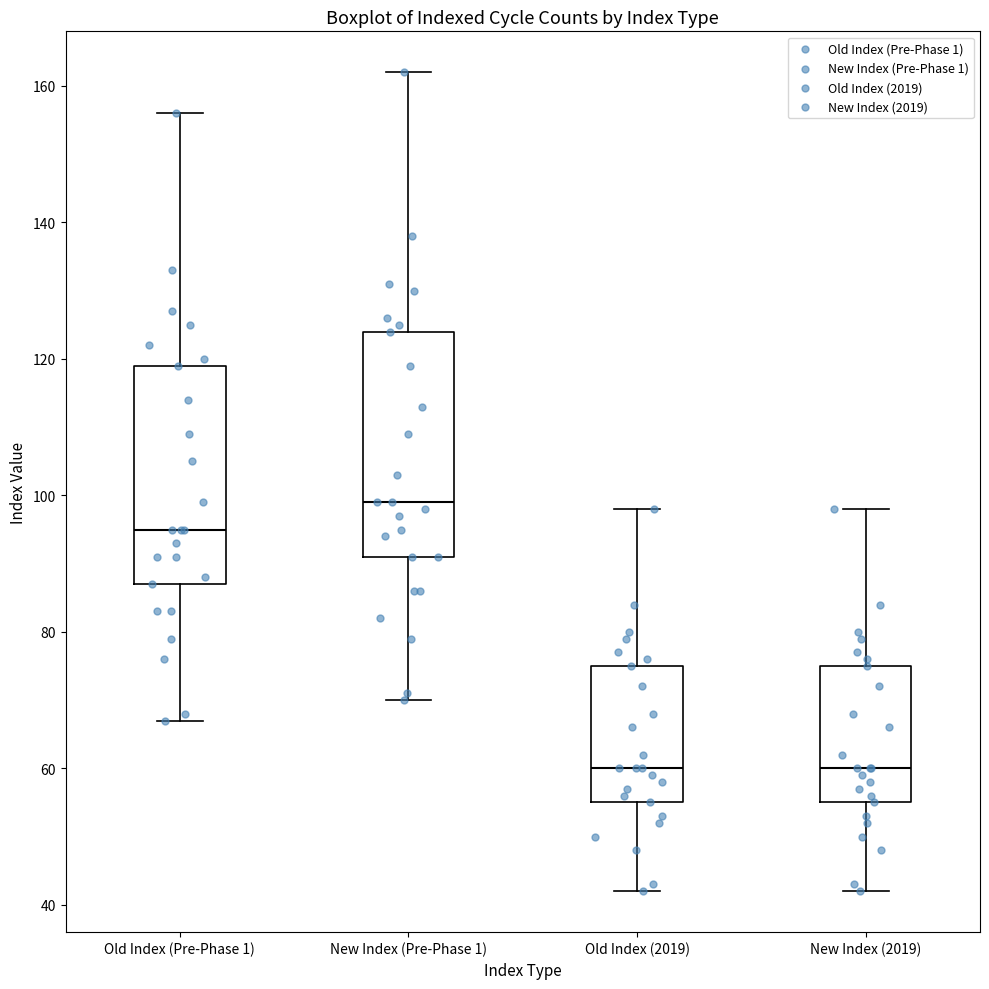

Which box has the highest median line?

New Index (Pre-Phase 1)